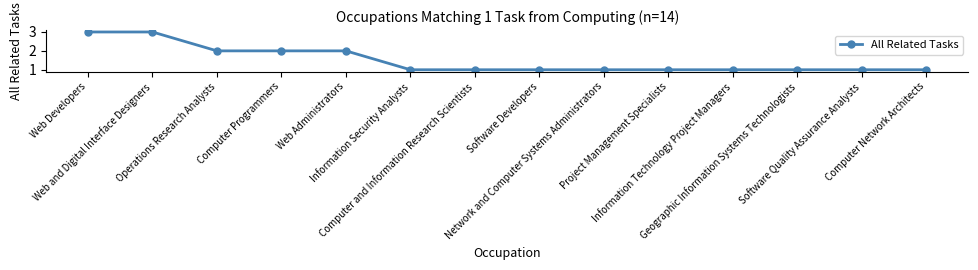

What is the maximum value shown in the chart?

3